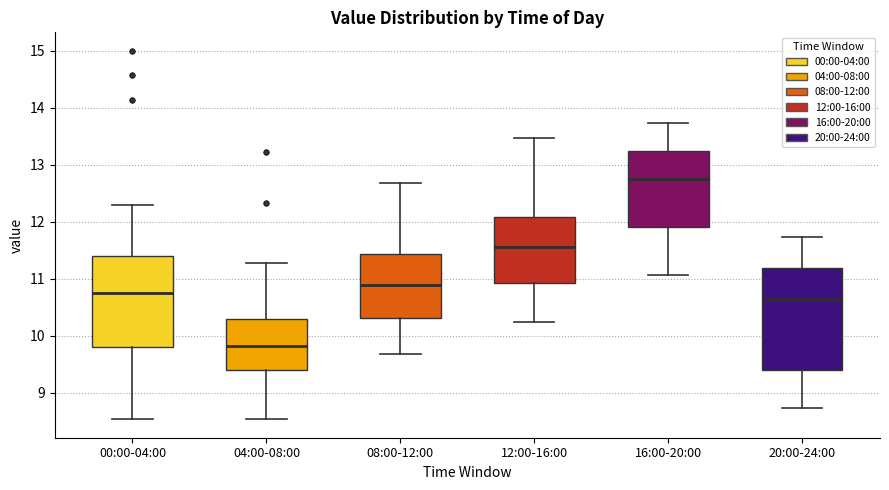

Where does the lower whisker of the box for 08:00-12:00 end on the y-axis? The values are not printed on the chart, so give them approximately, as read against the axis.

9.7